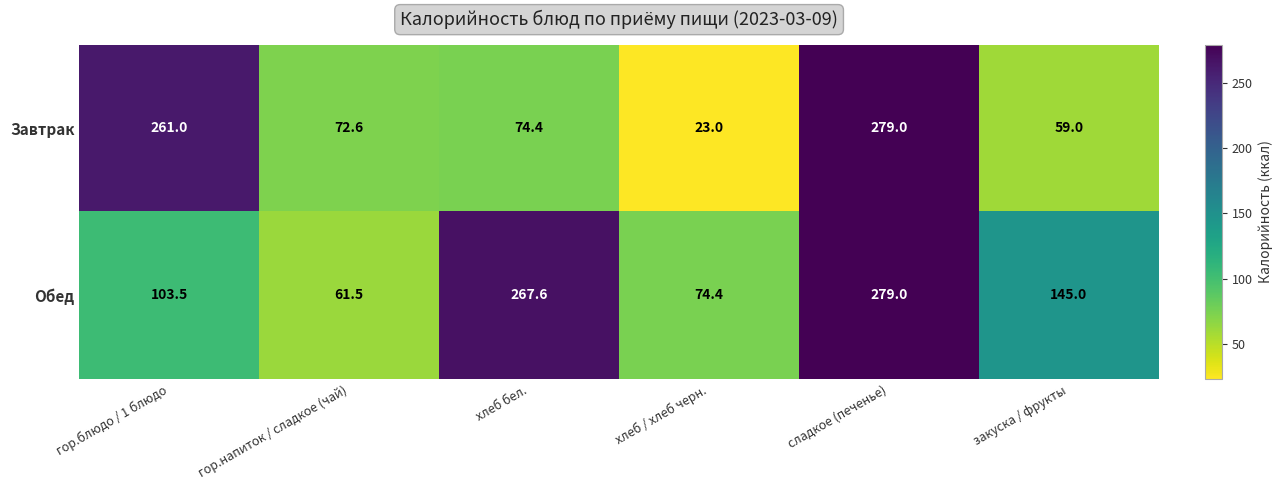

Which series changed the most between гор.блюдо / 1 блюдо and хлеб / хлеб черн.?

Завтрак